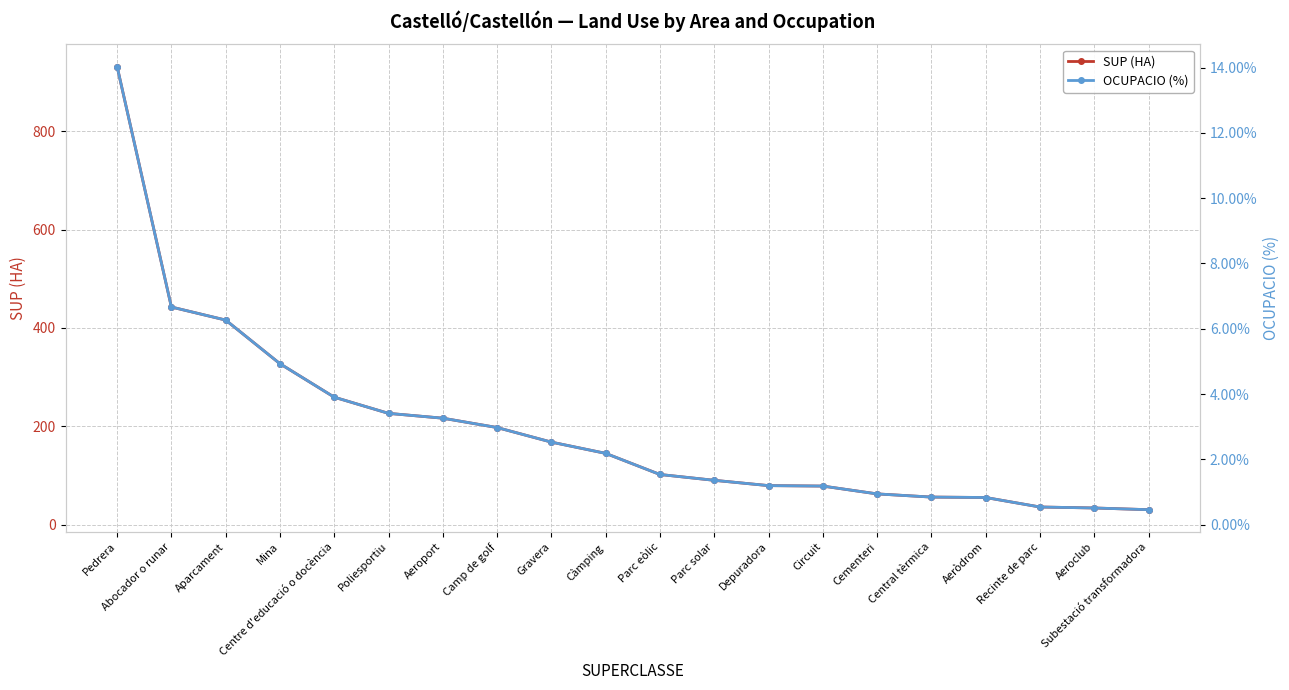

Is it true that OCUPACIO (%) equals 0.1 at Mina?

False